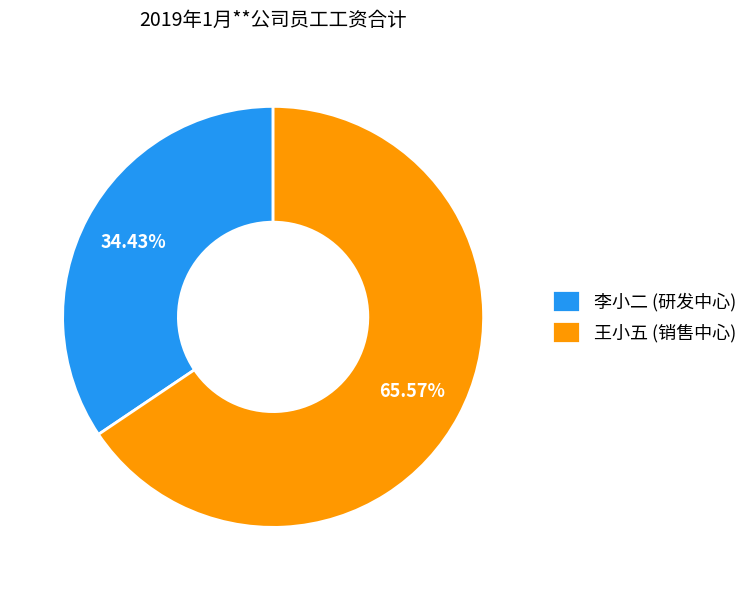

True or false: 王小五 (销售中心) accounts for 66% of the total.

True